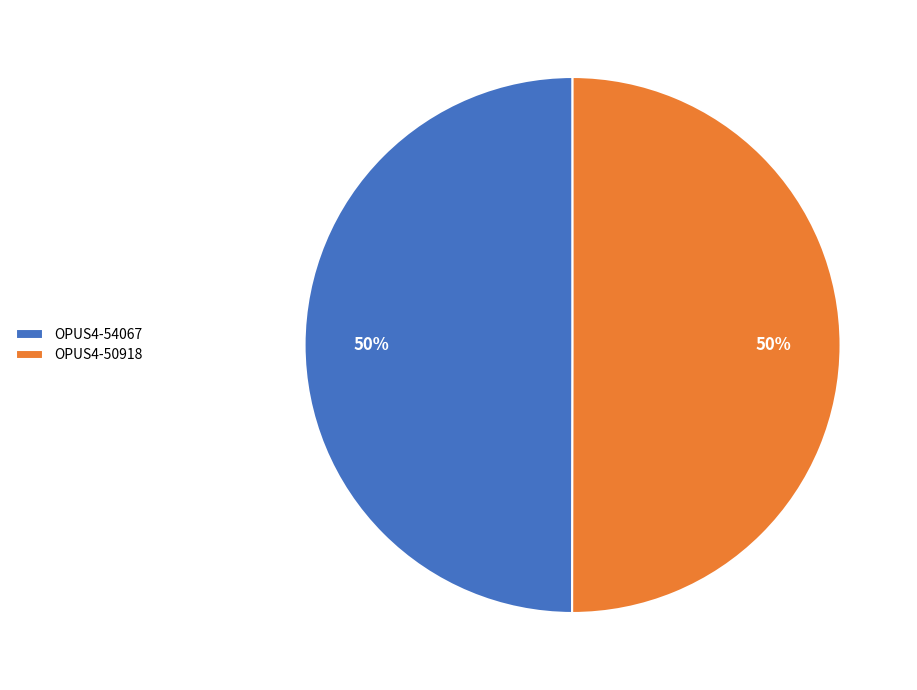

Approximately how many times larger is the value at OPUS4-54067 compared to OPUS4-50918?

1.0